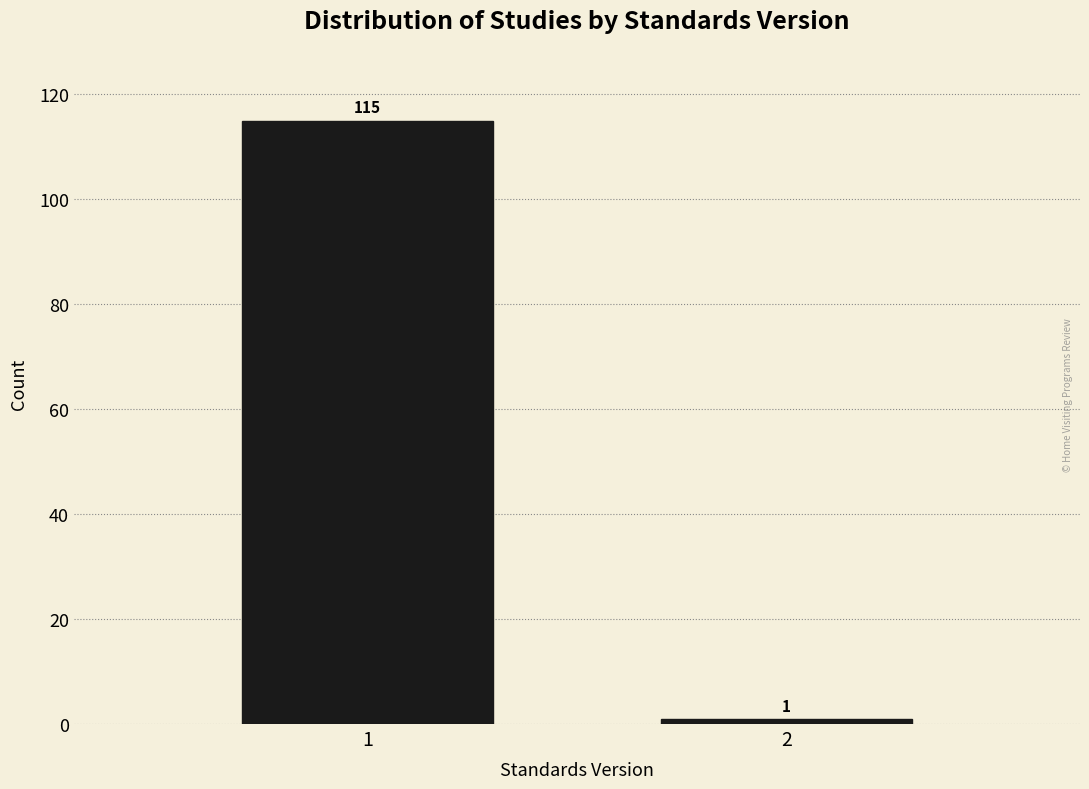

Reading left to right, extract all data points from this chart.

1=115	2=1